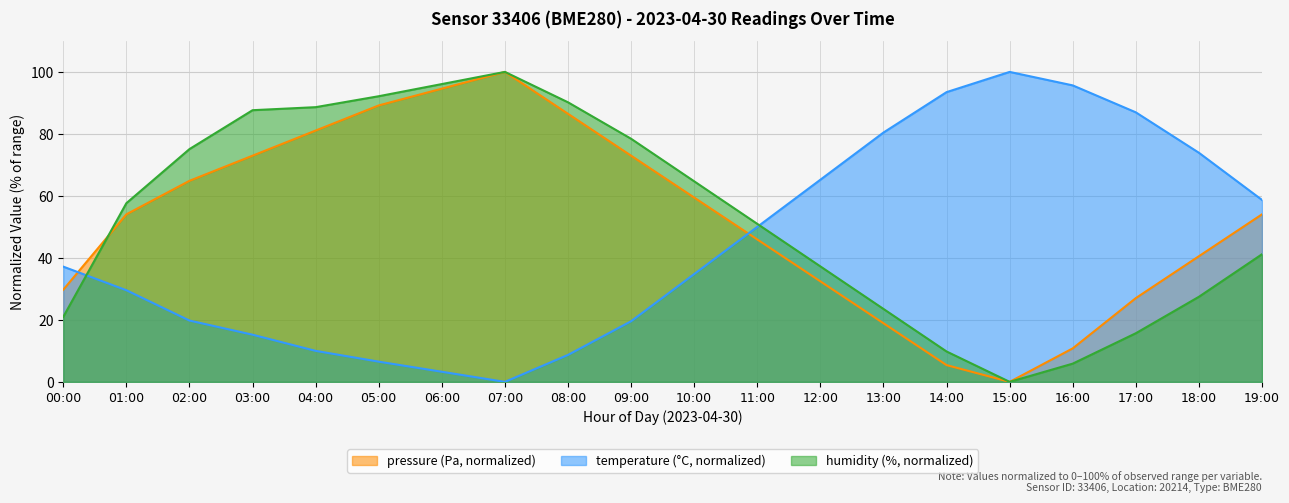

How many interior local peaks does the humidity series have?

1